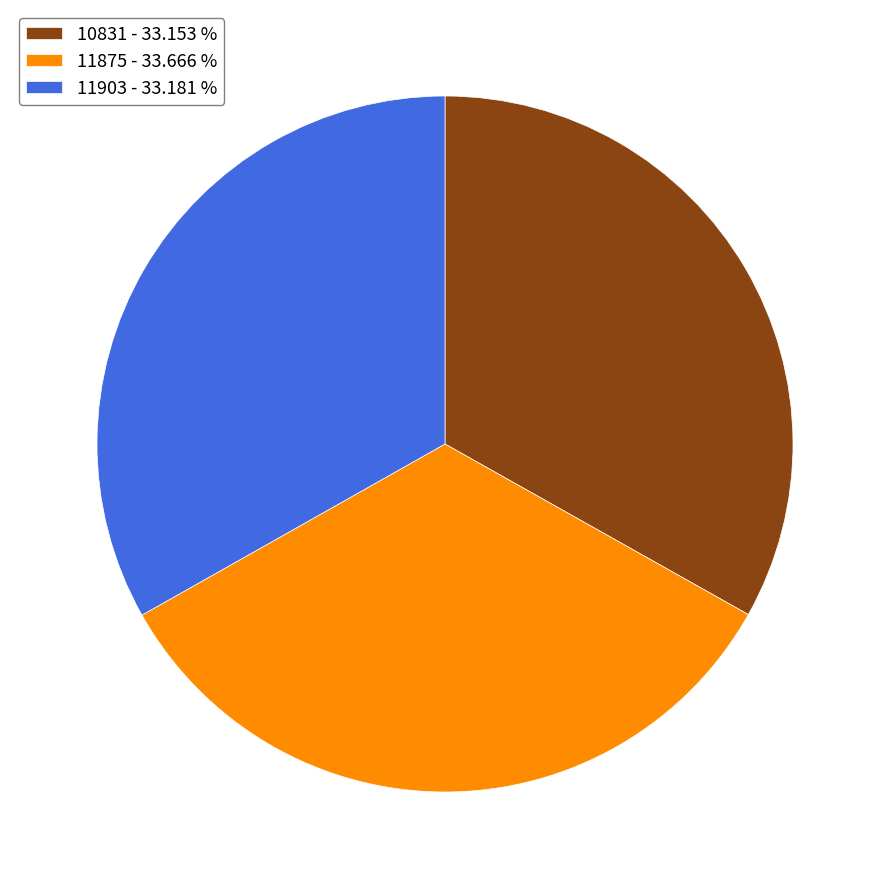

What is the ratio of the value at 10831 to the value at 11875?

1.0